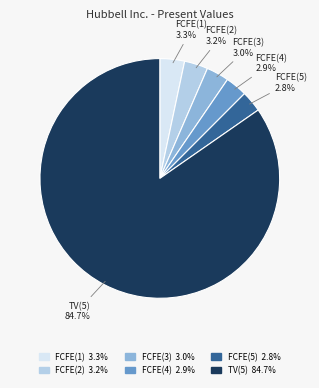

Do FCFE(2) and TV(5) together represent more than half of the pie?

Yes